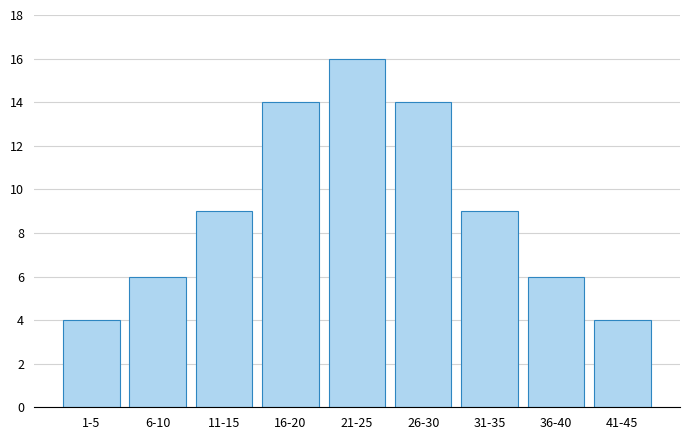

Reading left to right, what are all the values shown in this chart?

1-5=4	6-10=6	11-15=9	16-20=14	21-25=16	26-30=14	31-35=9	36-40=6	41-45=4